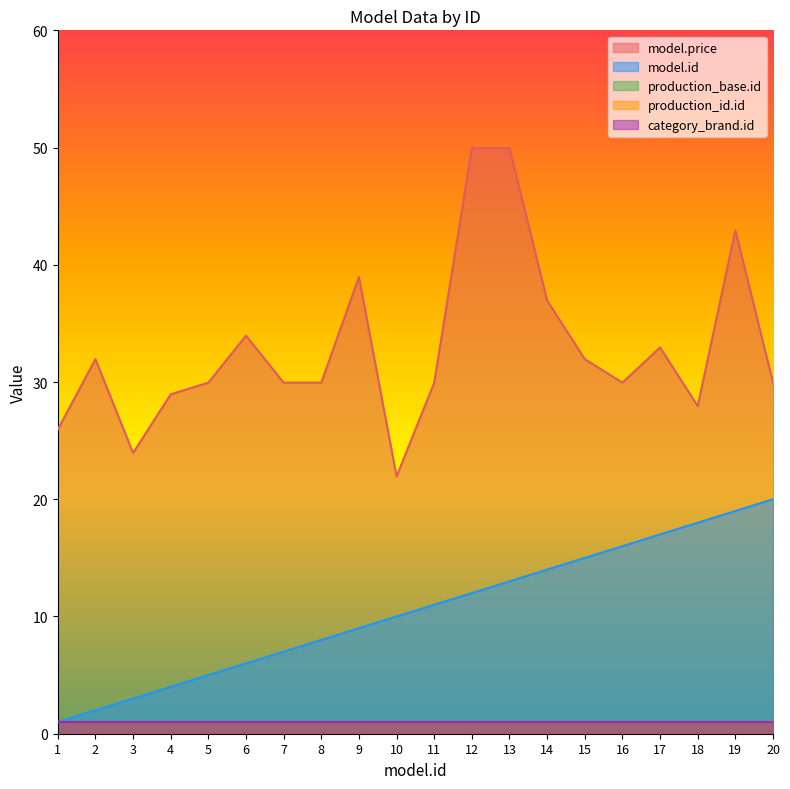

Is the value of production_id.id at 16 greater than the value of model.id at 9?

No